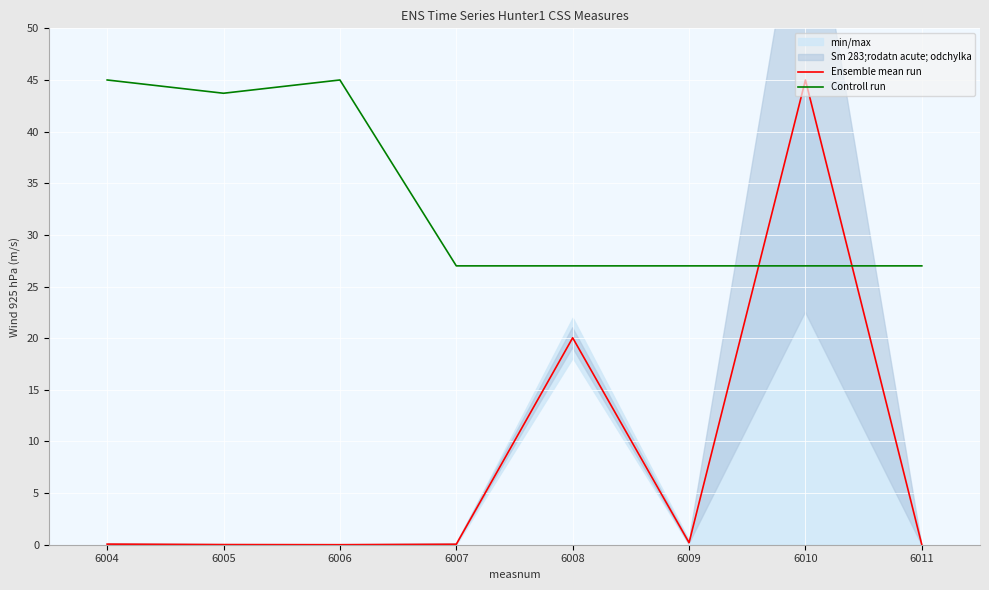

Reading right to left, extract all data points from this chart.

Ensemble mean run: 0.0	45.0	0.2	20.0	0.0	0.0	0.0	0.1
Controll run: 27.0	27.0	27.0	27.0	27.0	45.0	43.7	45.0